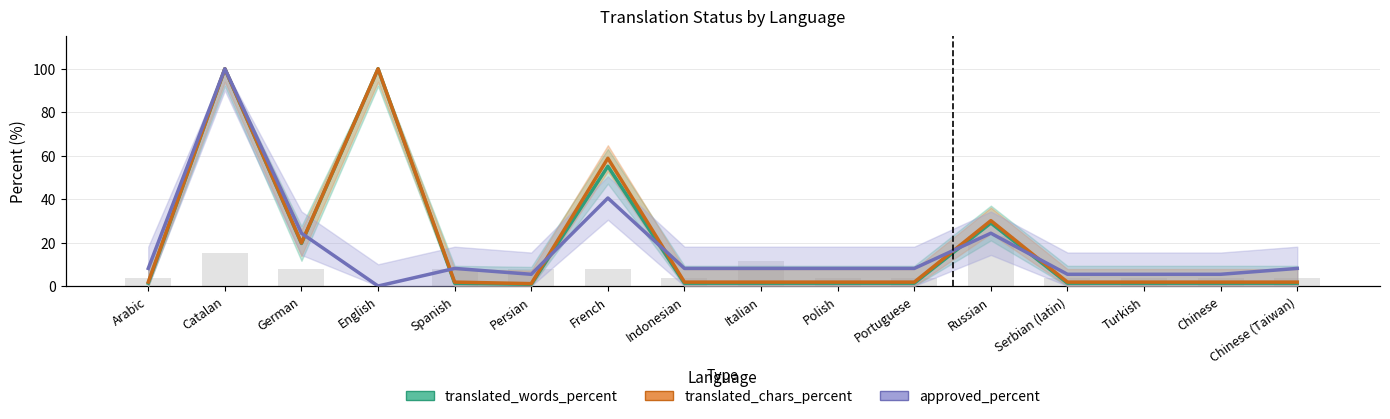

What is the total value across all series at Serbian (latin)?

8.5